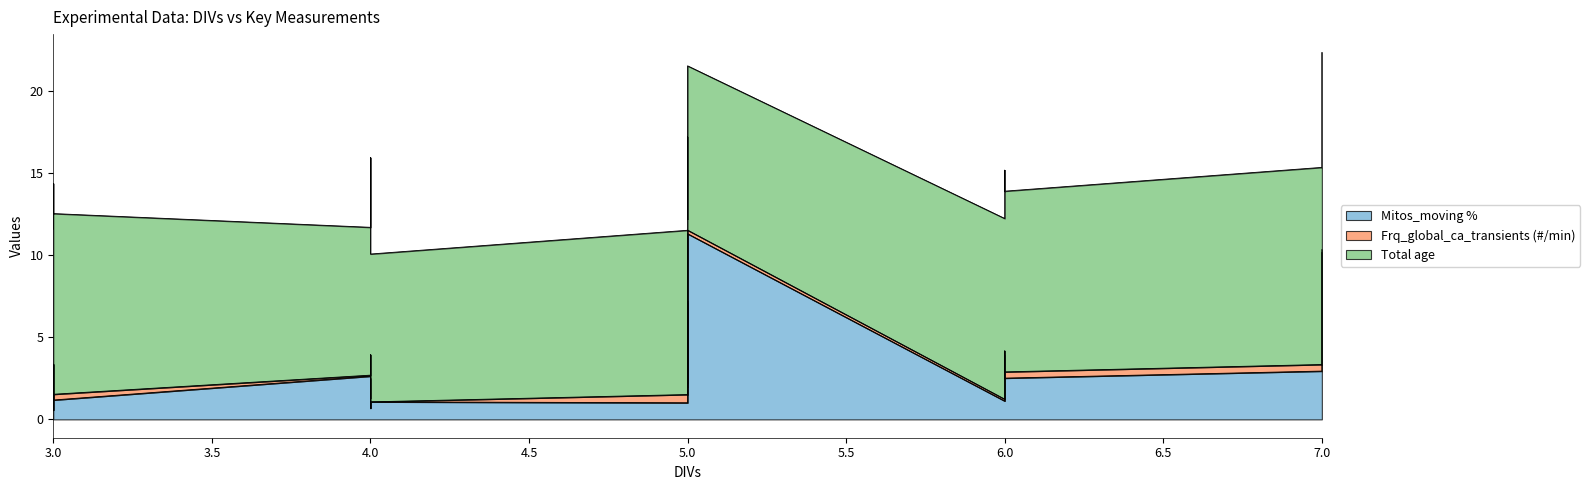

At which category is the sum across all series the highest?

7